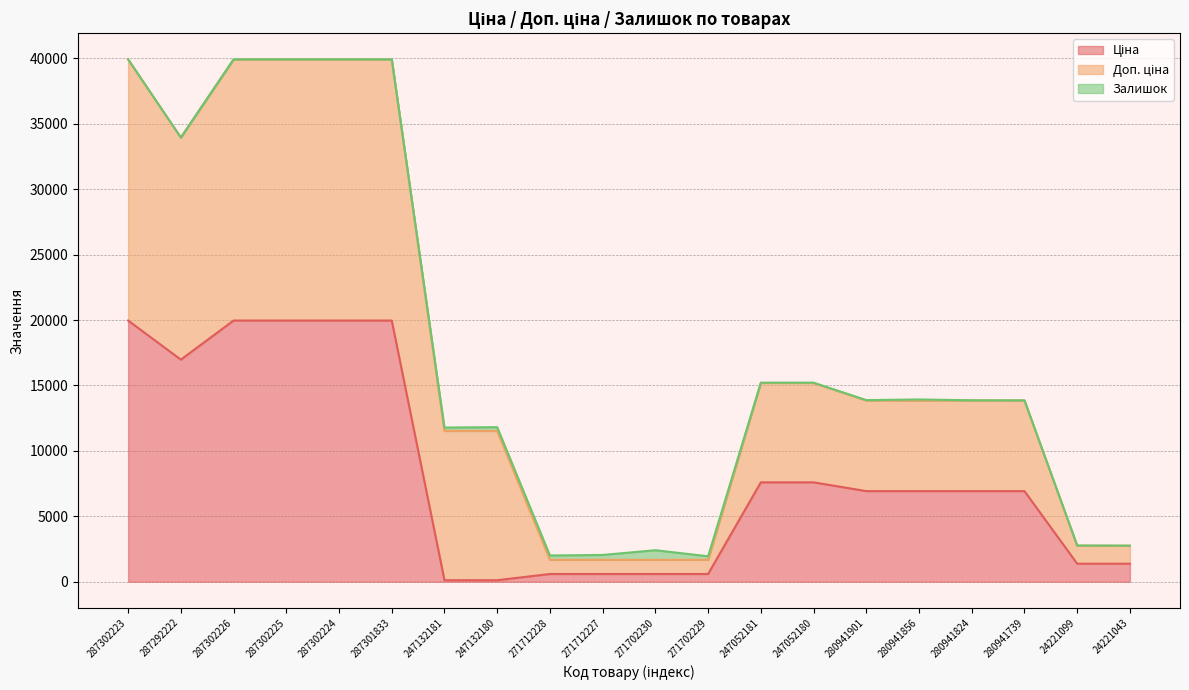

What position from the right is 24221043?

1